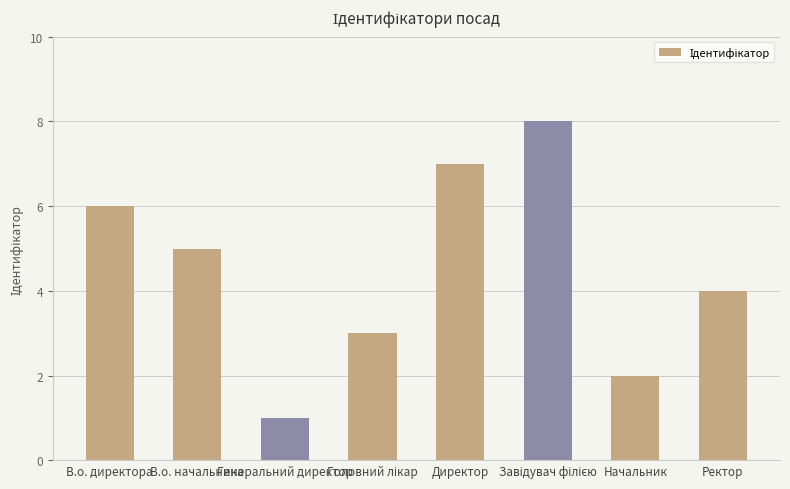

Which category has the lowest value across all series?

Генеральний директор